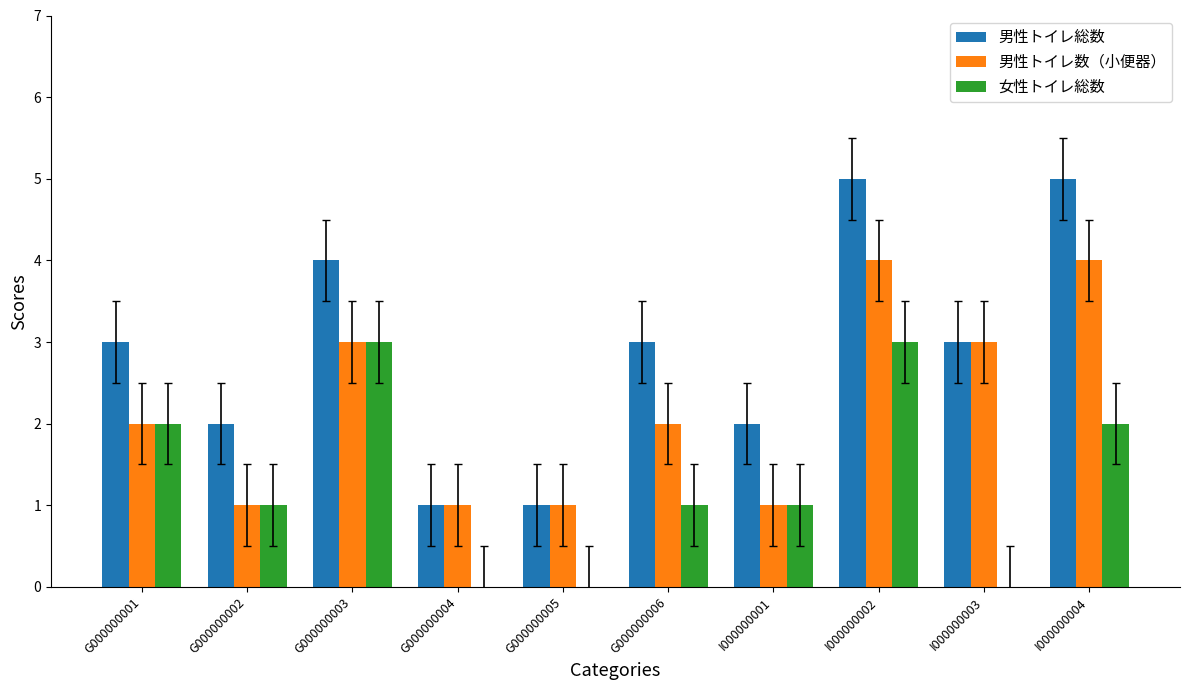

Which series has the largest total across all categories?

男性トイレ総数